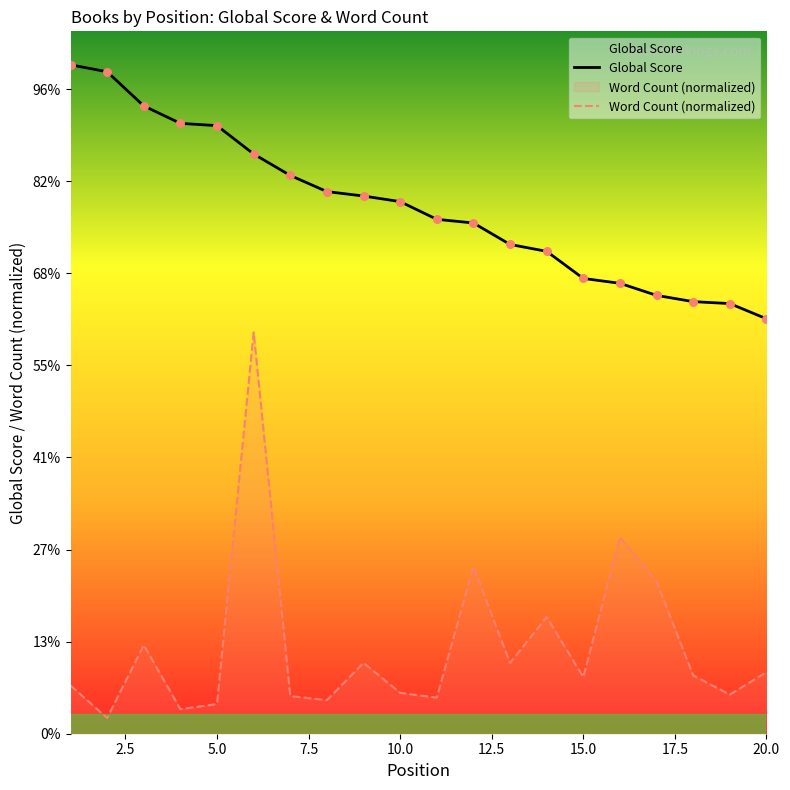

Which series contains the lowest Y value?

Word Count (normalized)